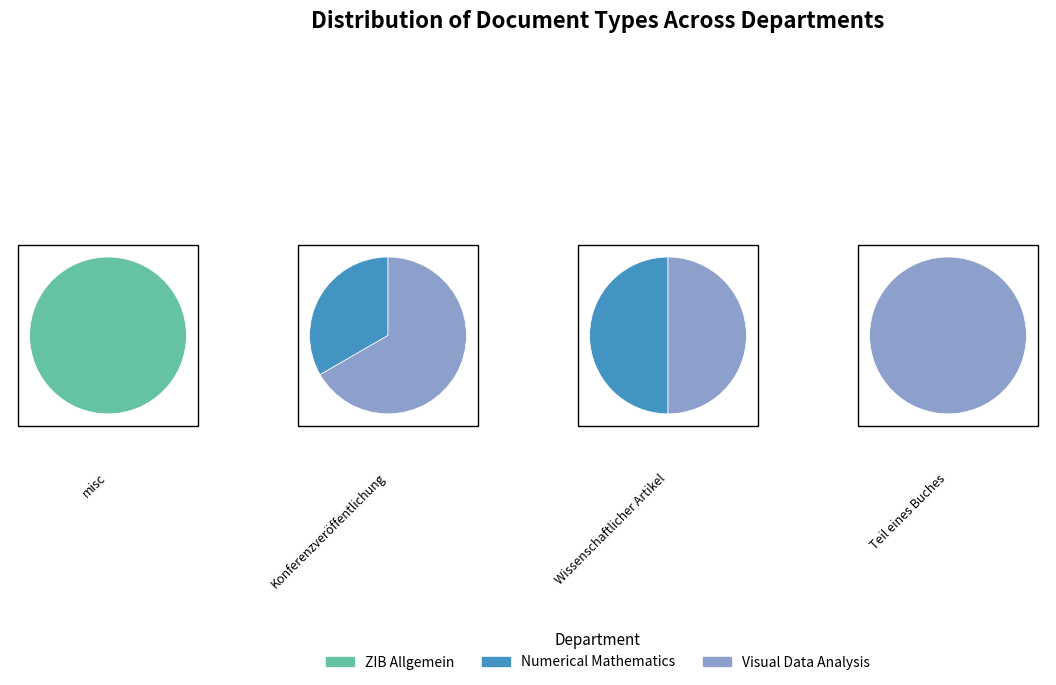

To the nearest percent, what is the difference between the Teil eines Buches and Konferenzveröffentlichung slice percentages?

50%